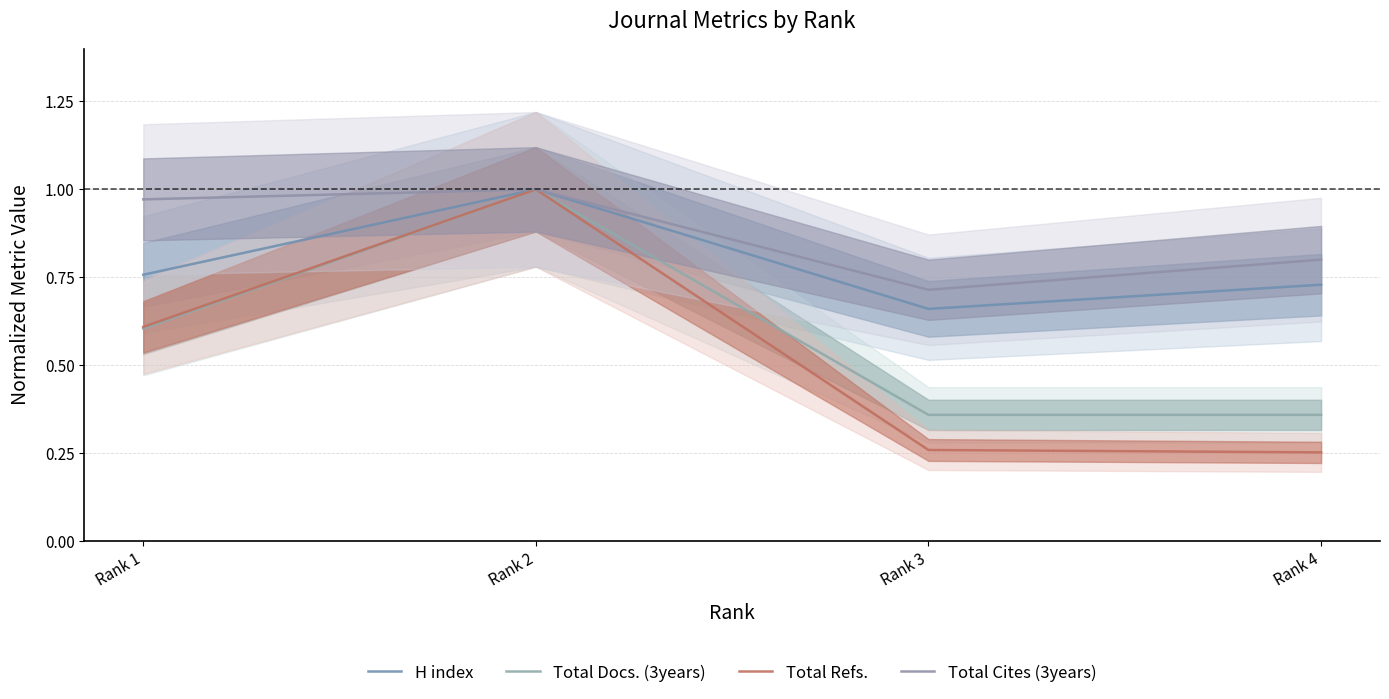

What is the spread (max minus min) of values at Rank 4?

0.5